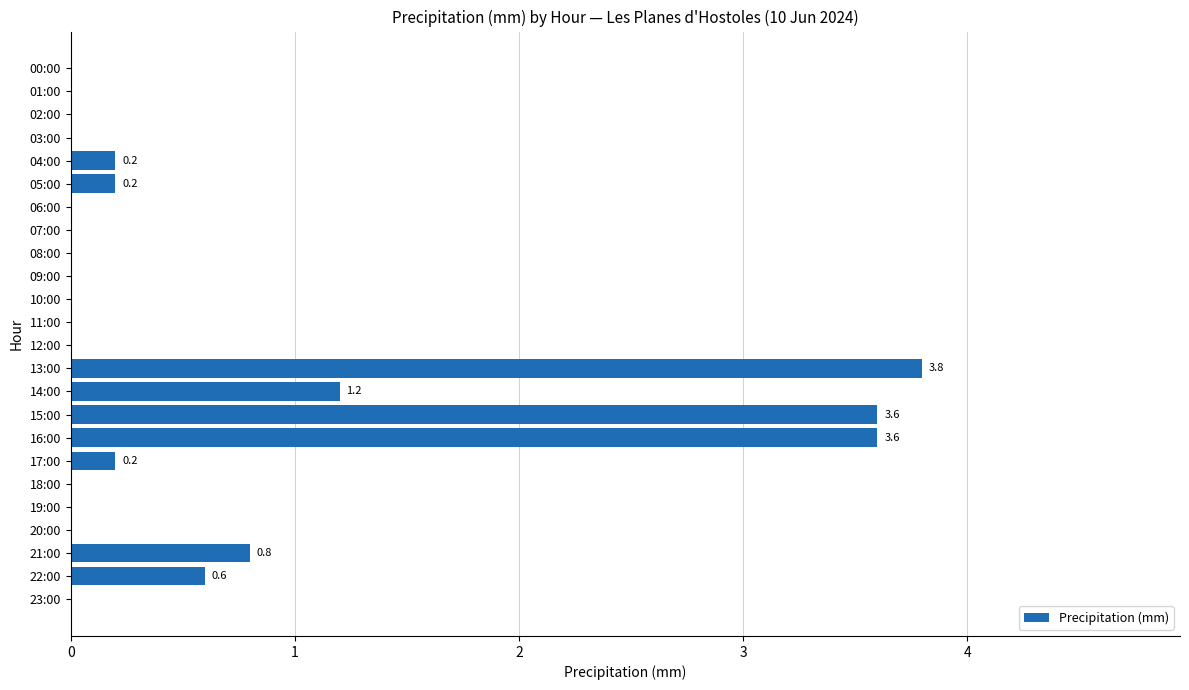

What is the sum of all values?

14.2